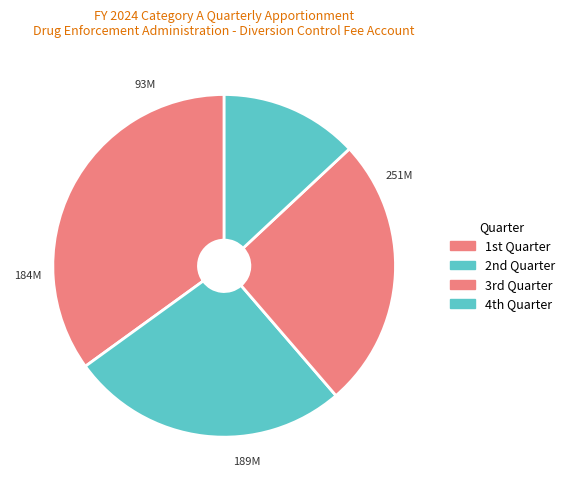

How many slices are in this pie chart?

4